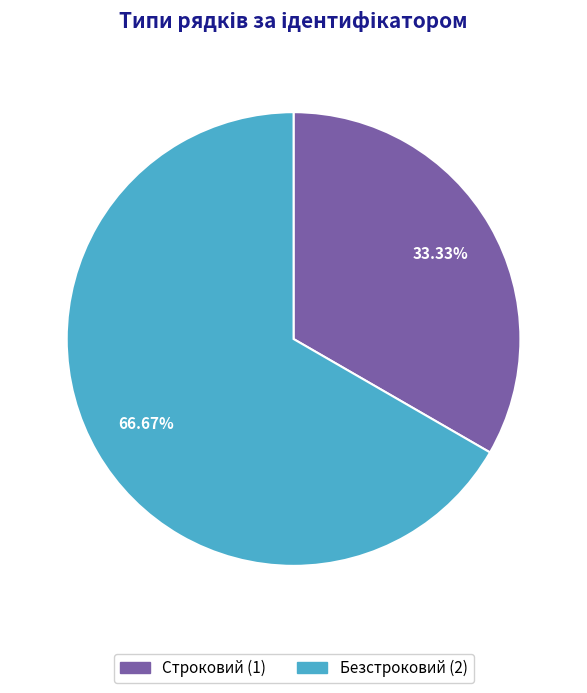

To the nearest percent, what is the average slice percentage?

50%